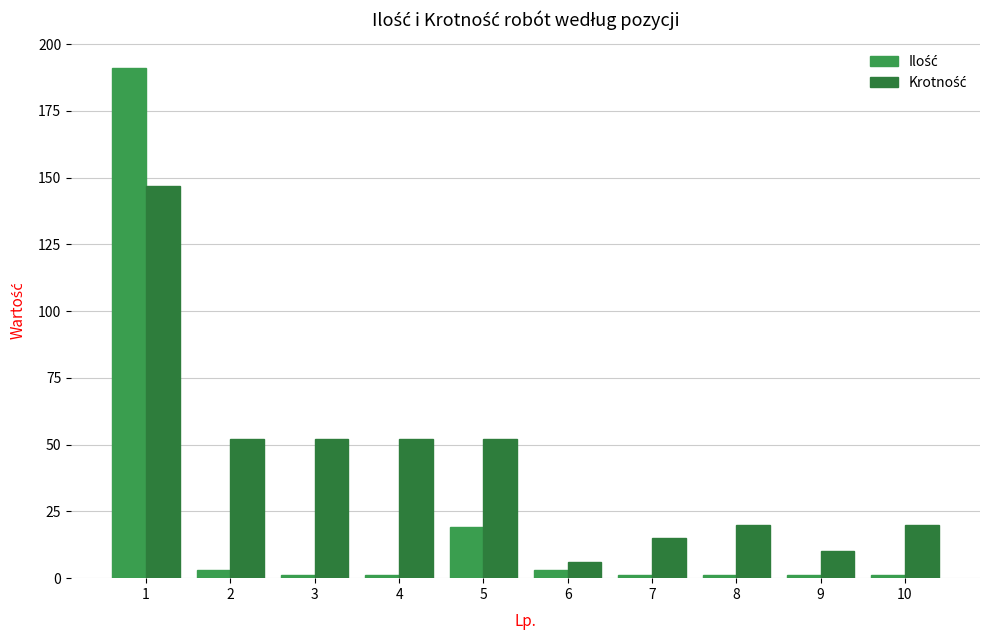

How many bars are there in each group?

2